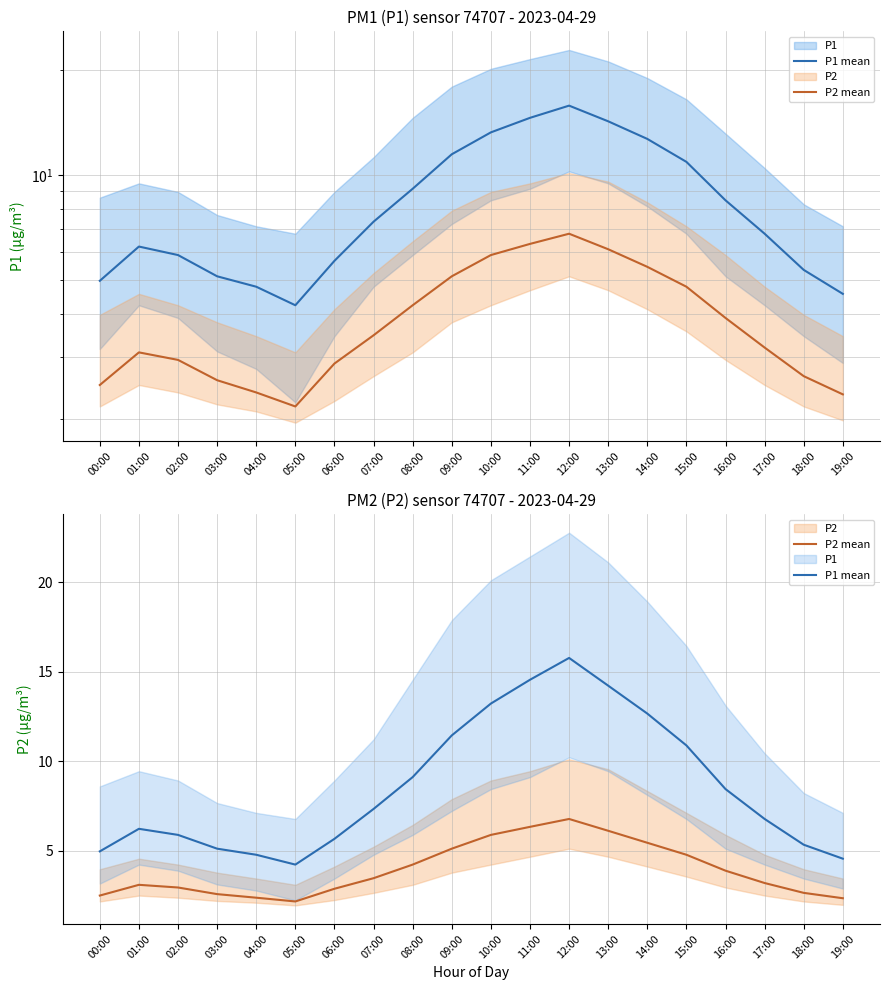

What is the difference between the highest and lowest values at 00:00?

2.5